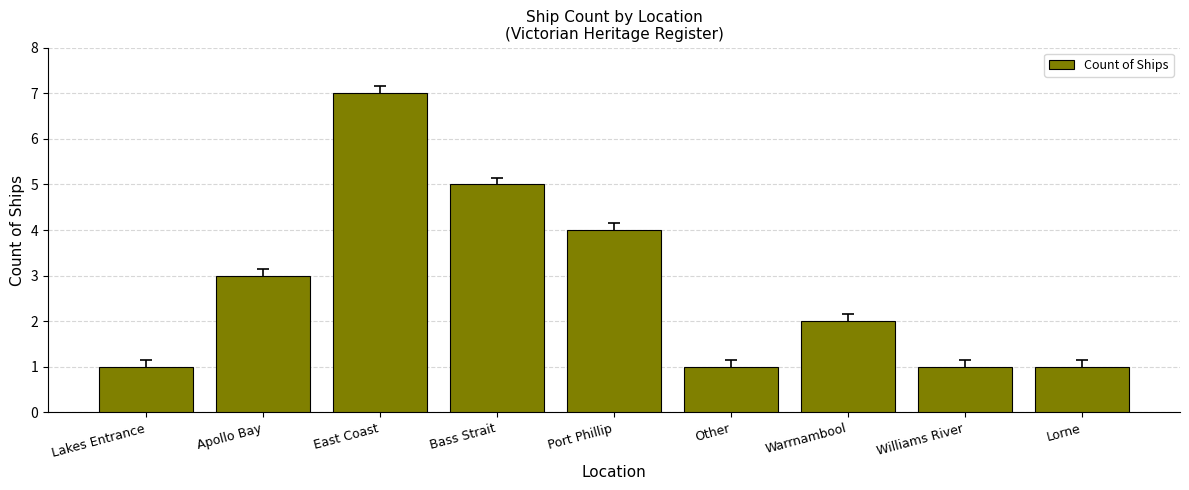

What position from the right is Warrnambool?

3